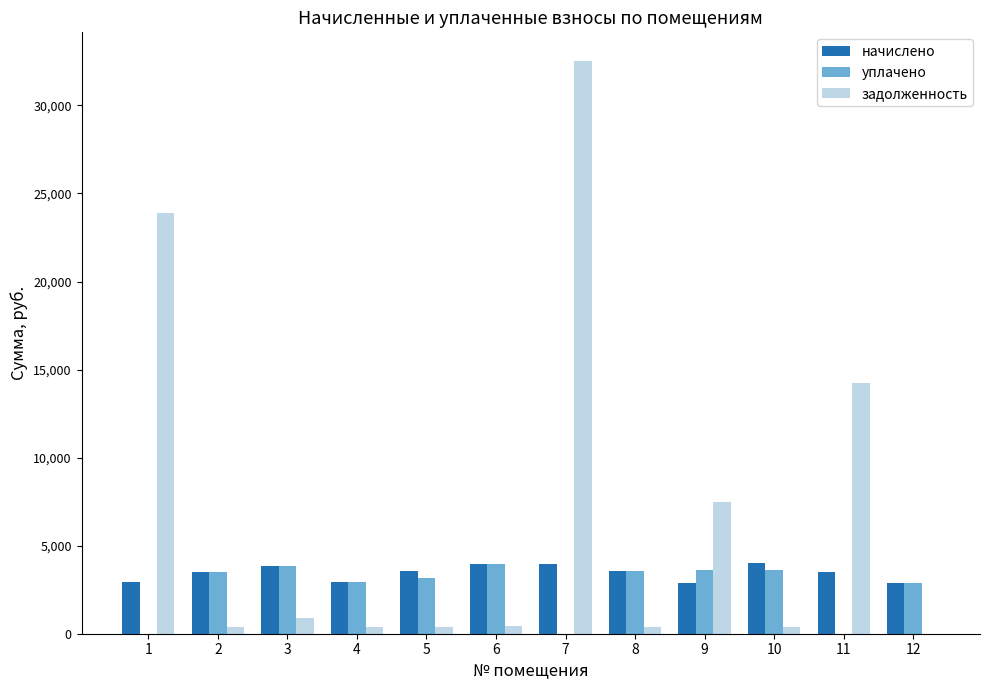

The value of уплачено at 7 is 0.0. True or false?

True